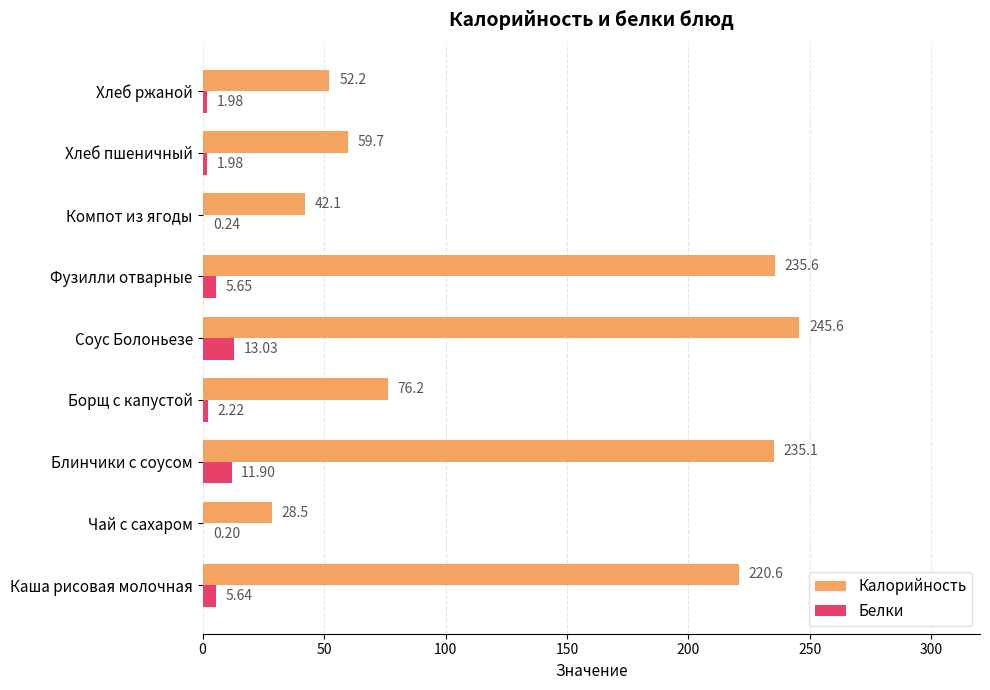

What is the total value across all series at Хлеб пшеничный?

61.7